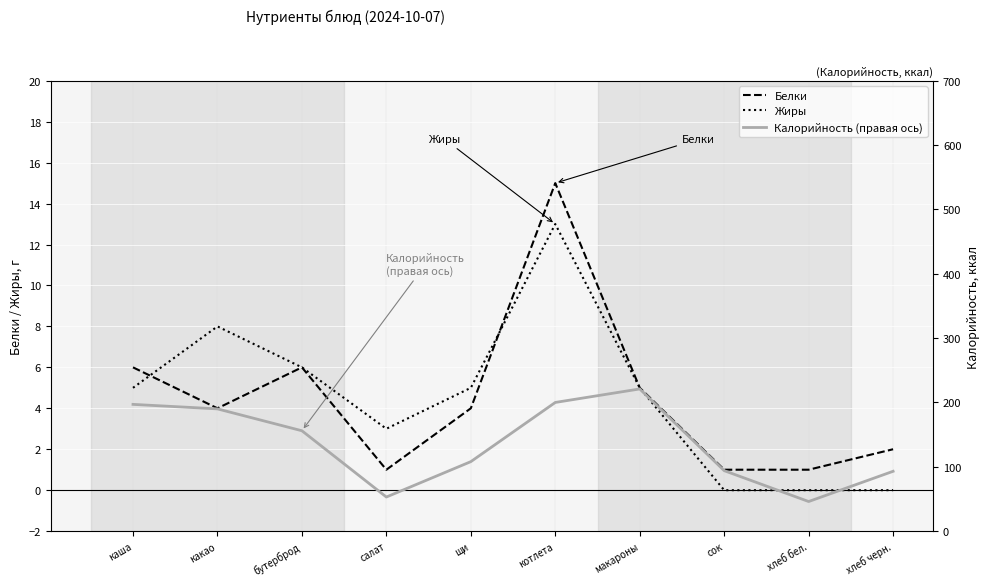

Rank the series by their maximum value, from lowest to highest.

Жиры, Белки, Калорийность (правая ось)